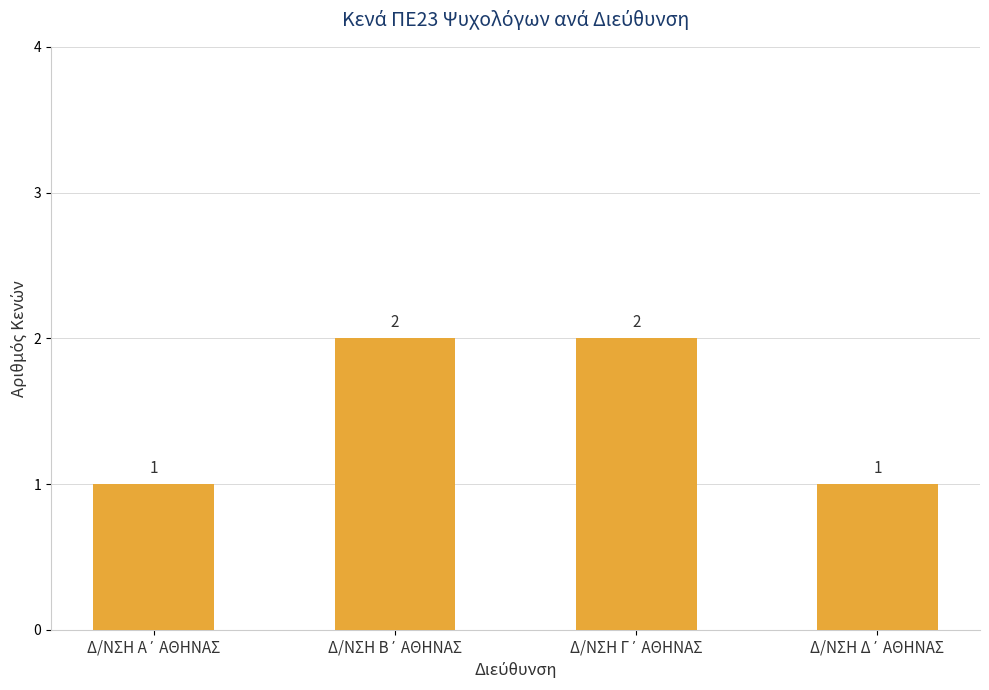

Reading right to left, what are all the values shown in this chart?

1	2	2	1